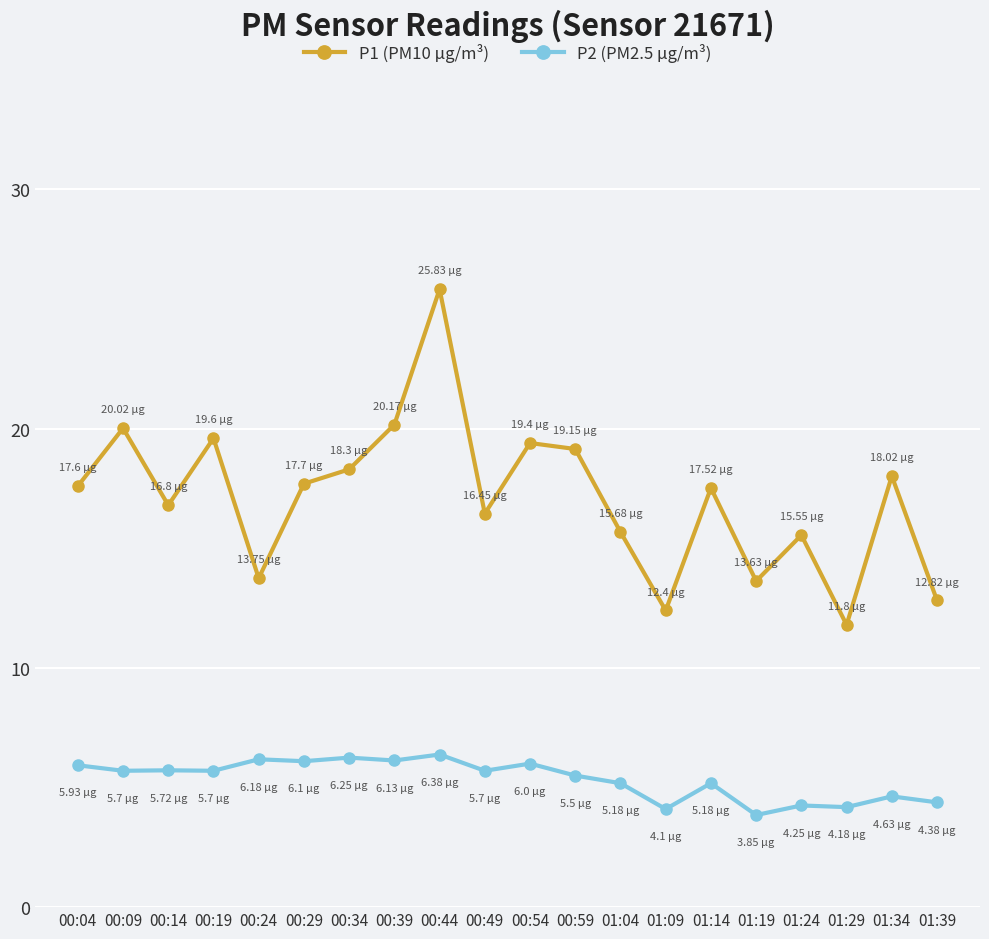

How many lines are shown in the chart?

2